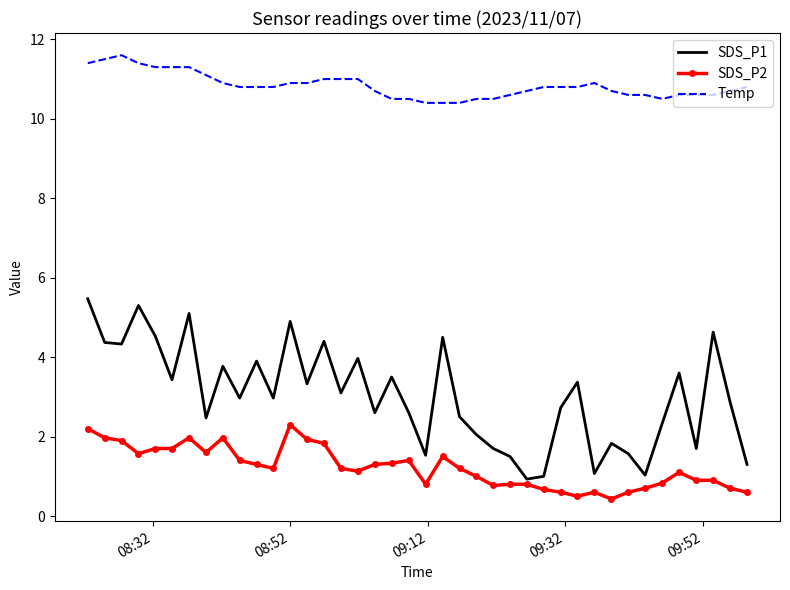

List the series in order of their peak value, highest first.

Temp, SDS_P1, SDS_P2